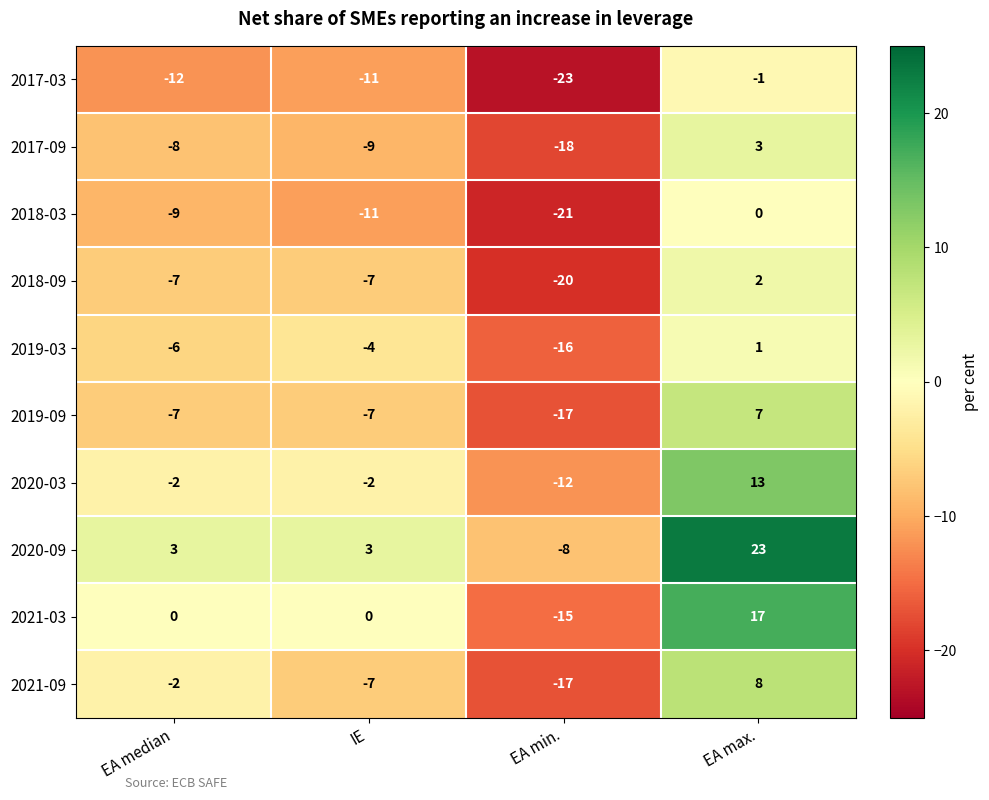

What is the sum of the 2017-09 values at EA min. and EA median?

-26